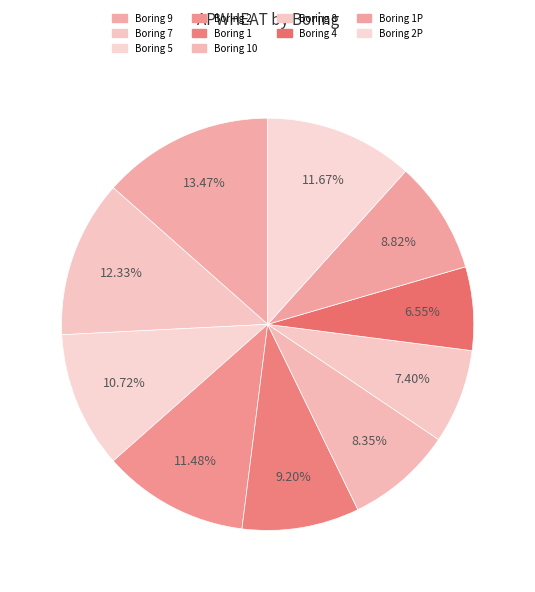

Count the number of slices in the pie.

10